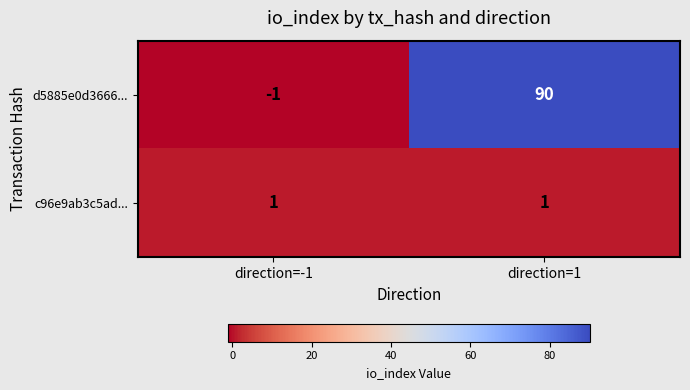

At which label does d5885e0d3666... reach its minimum?

direction=-1